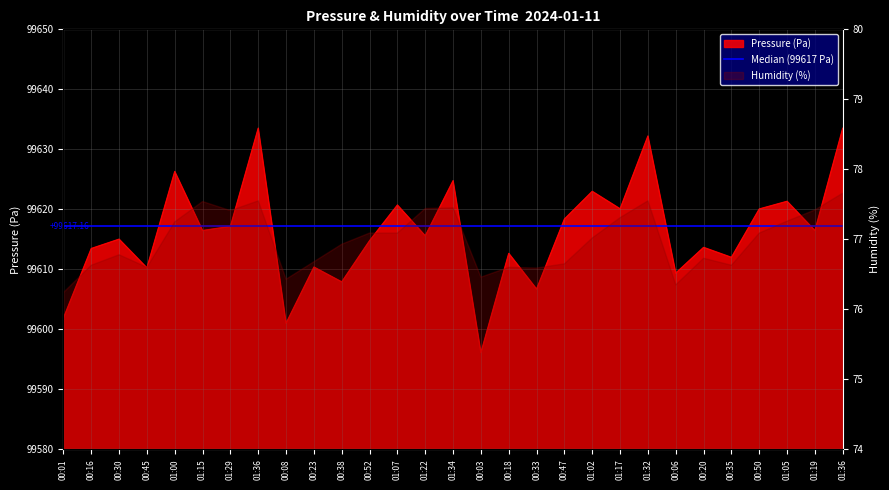

What is the label of the 13th point from the left?

01:07